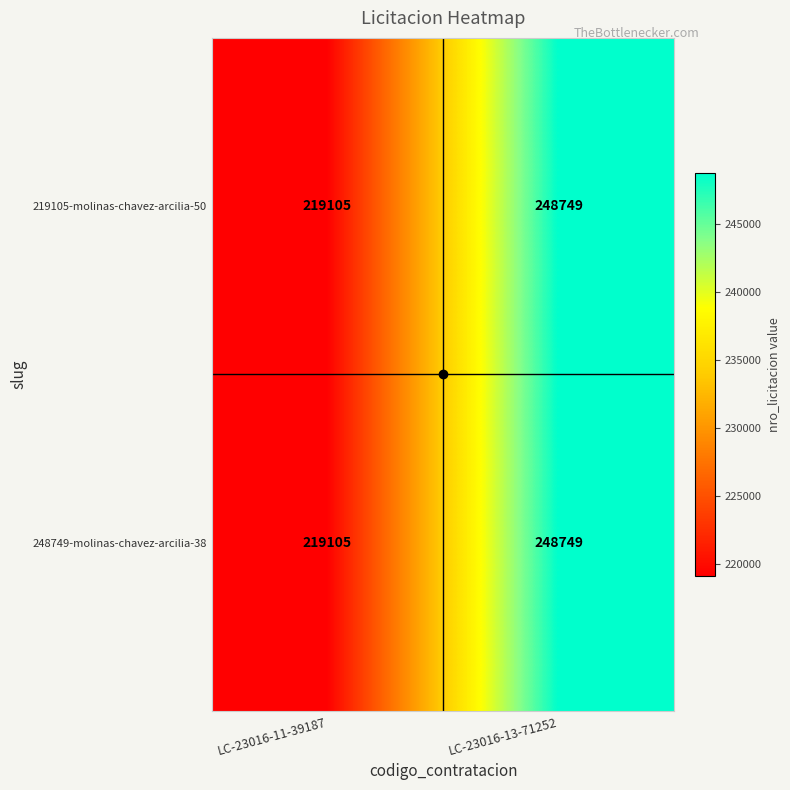

True or false: 219105-molinas-chavez-arcilia-50 has a value of 416485 at LC-23016-13-71252.

False